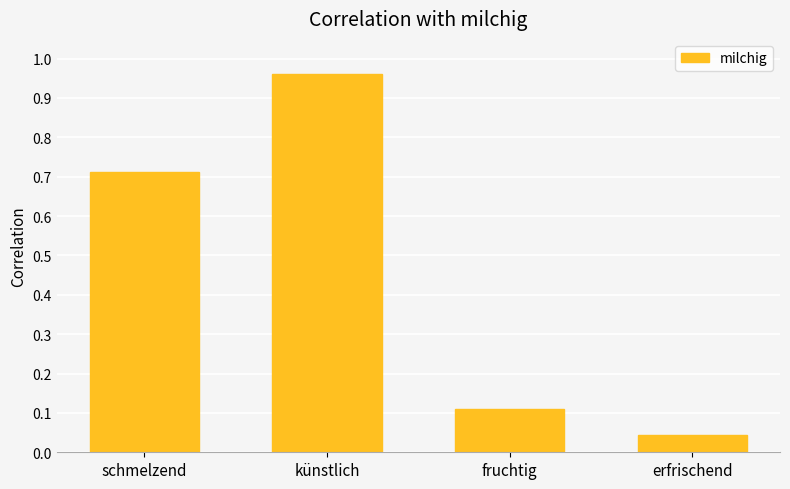

What position from the left is fruchtig?

3